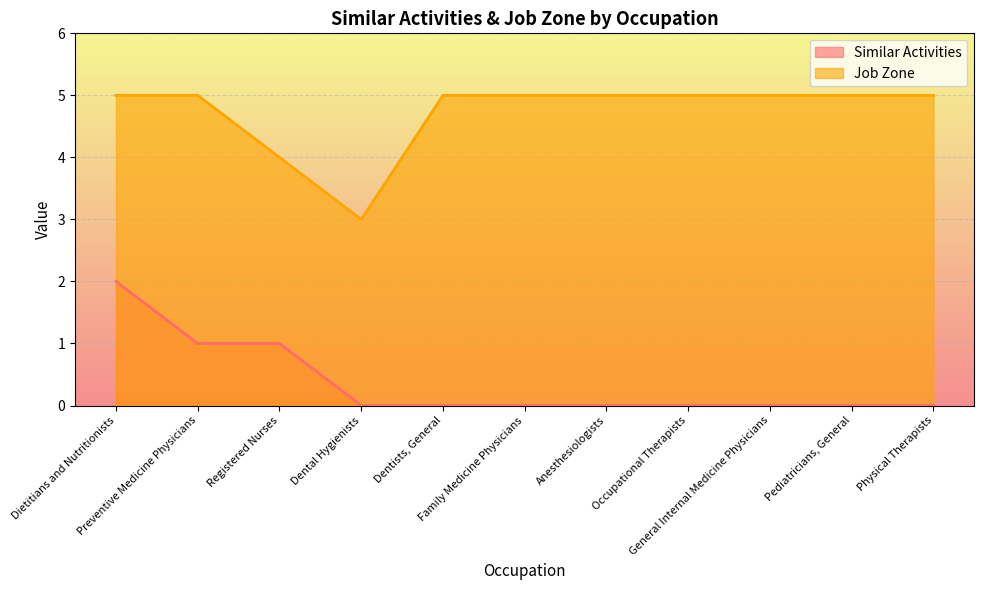

True or false: Similar Activities and Job Zone intersect in this chart.

False